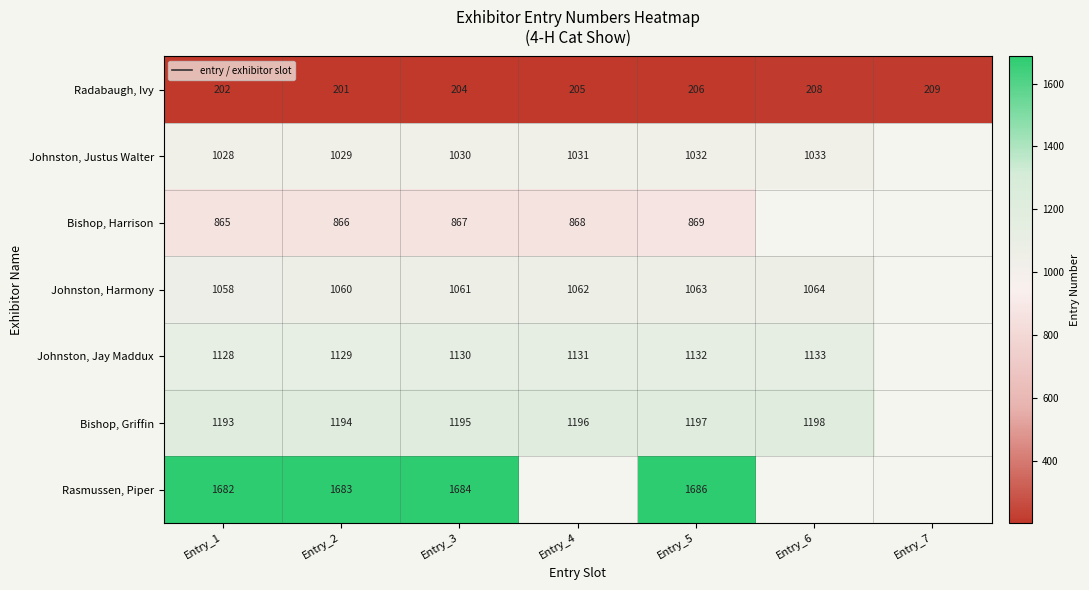

Count the number of data series in this chart.

7